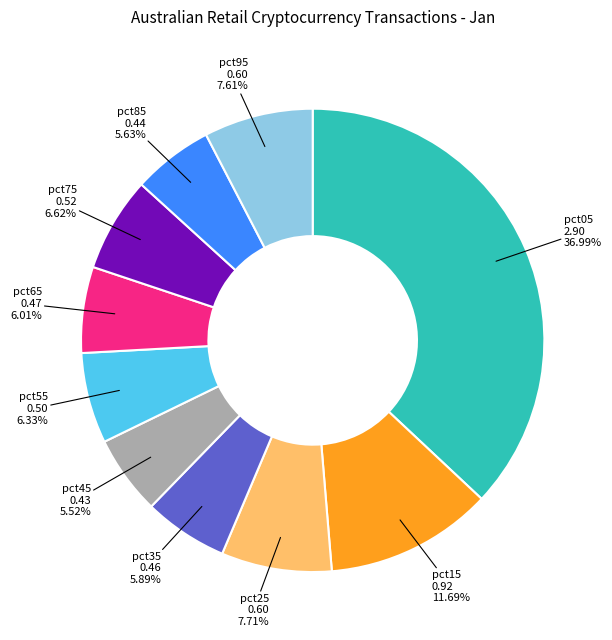

Count the number of slices in the pie.

10